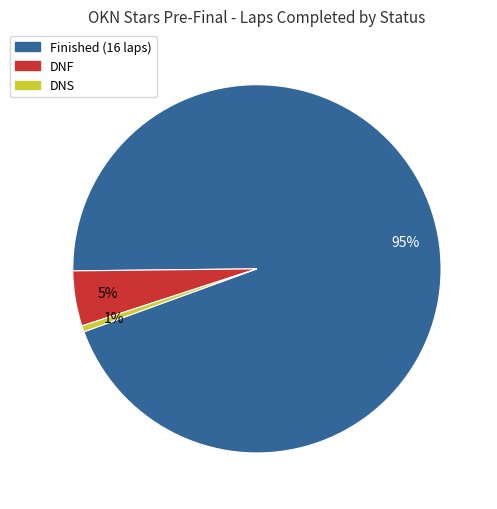

To the nearest percent, what is the average slice percentage?

33%